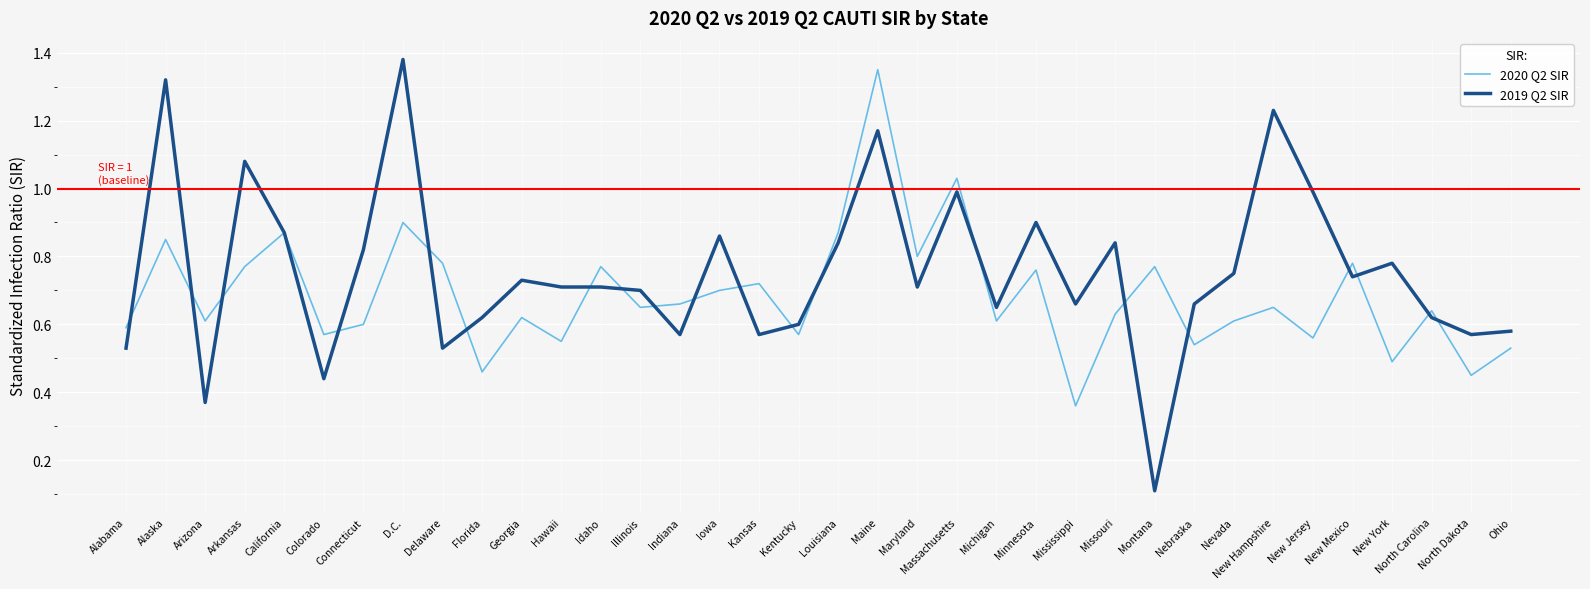

List the series in order of their overall mean, highest first.

2019 Q2 SIR, 2020 Q2 SIR